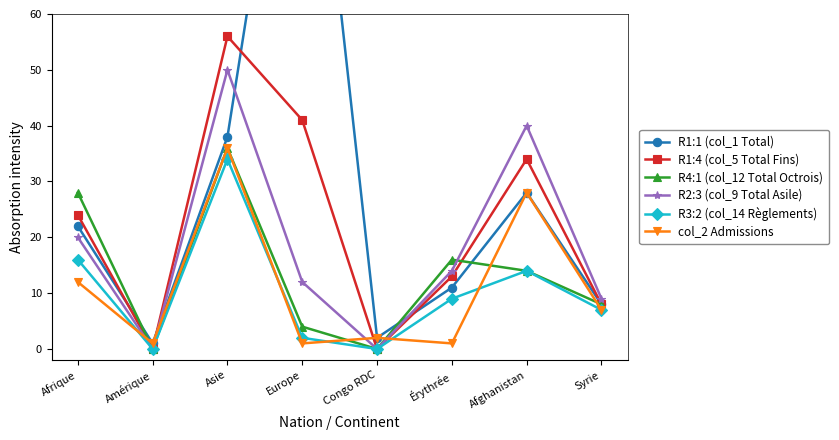

At how many categories does at least one series exceed 6?

6